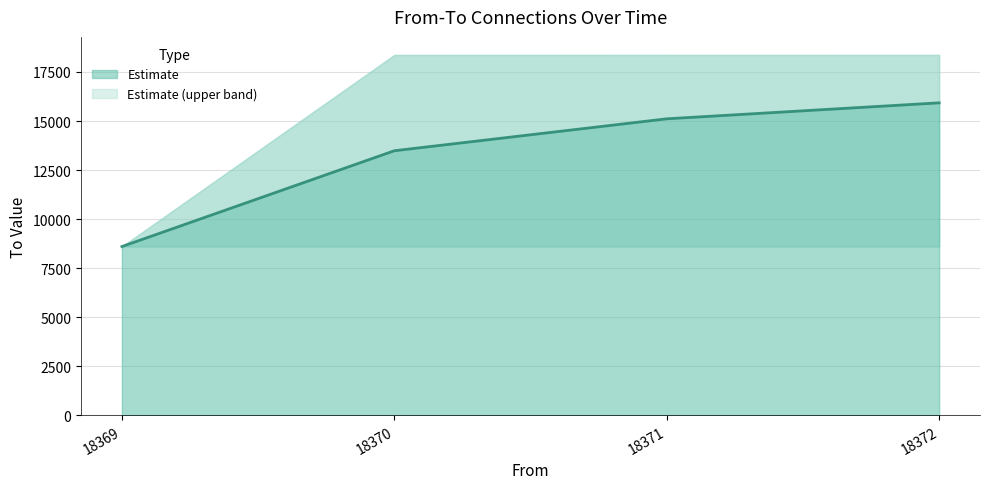

At which label is the value closest to 13486?

18370